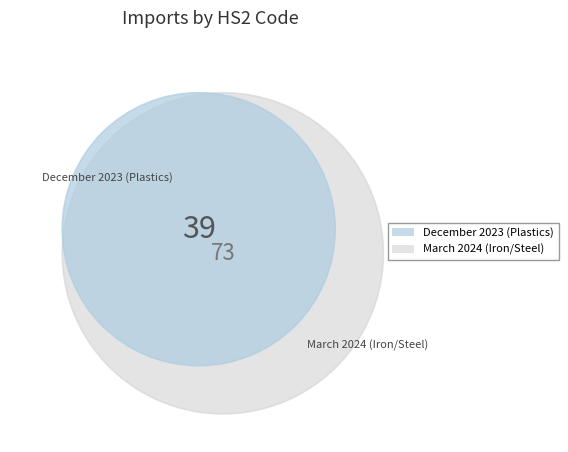

Do December 2023 (Plastics) and March 2024 (Iron/Steel) together represent more than half of the pie?

Yes